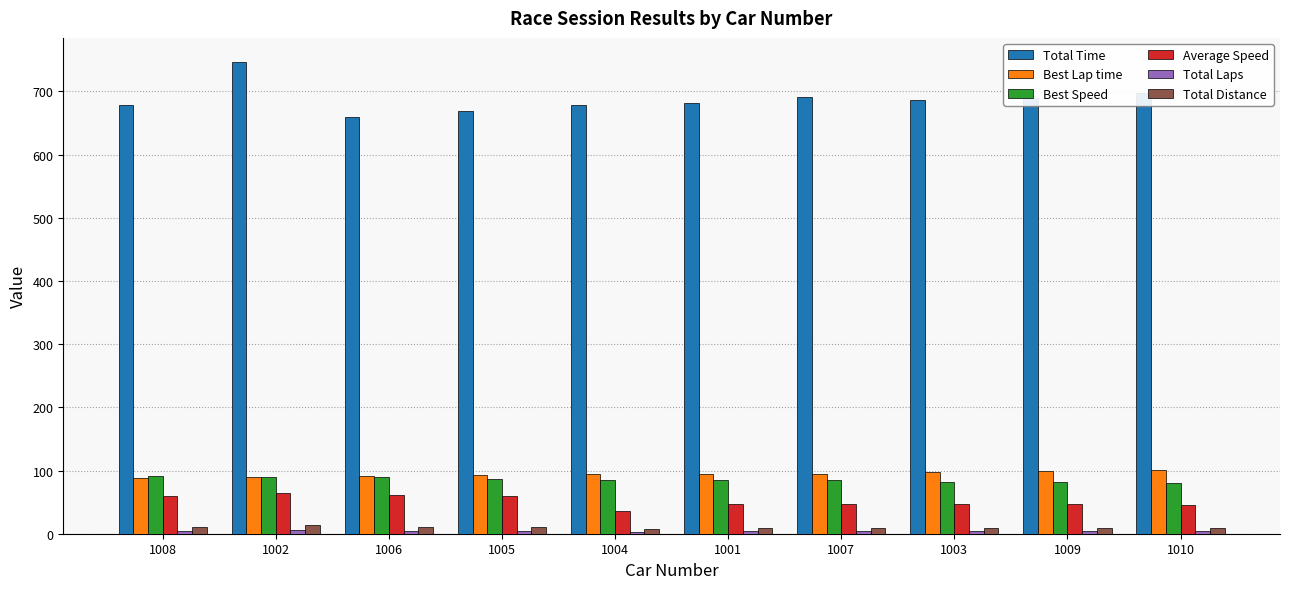

What is the maximum value shown in the chart?

747.2